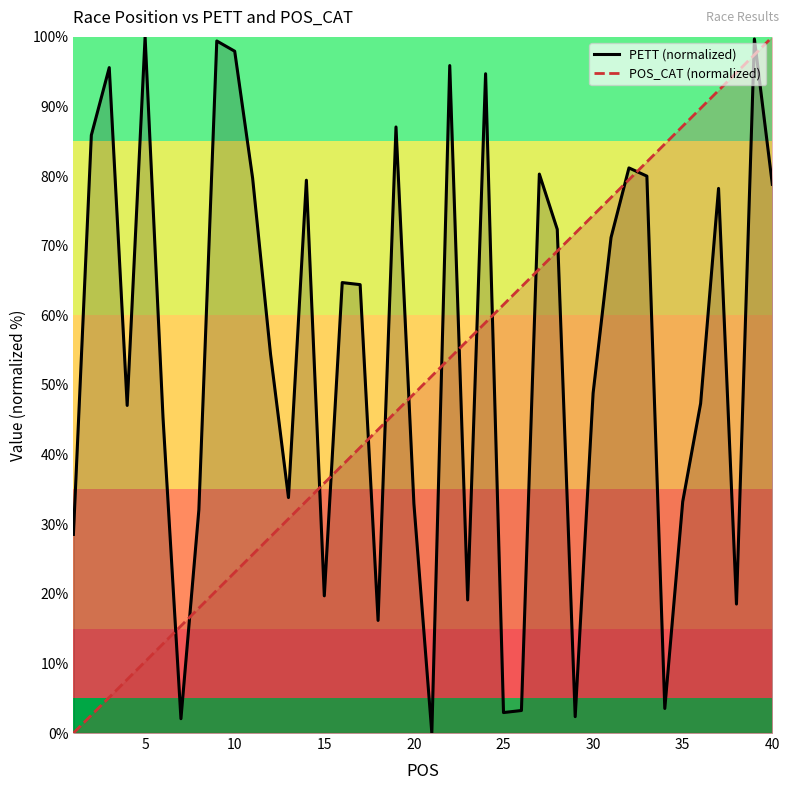

What is the difference between the highest and lowest values at 15?

16.2